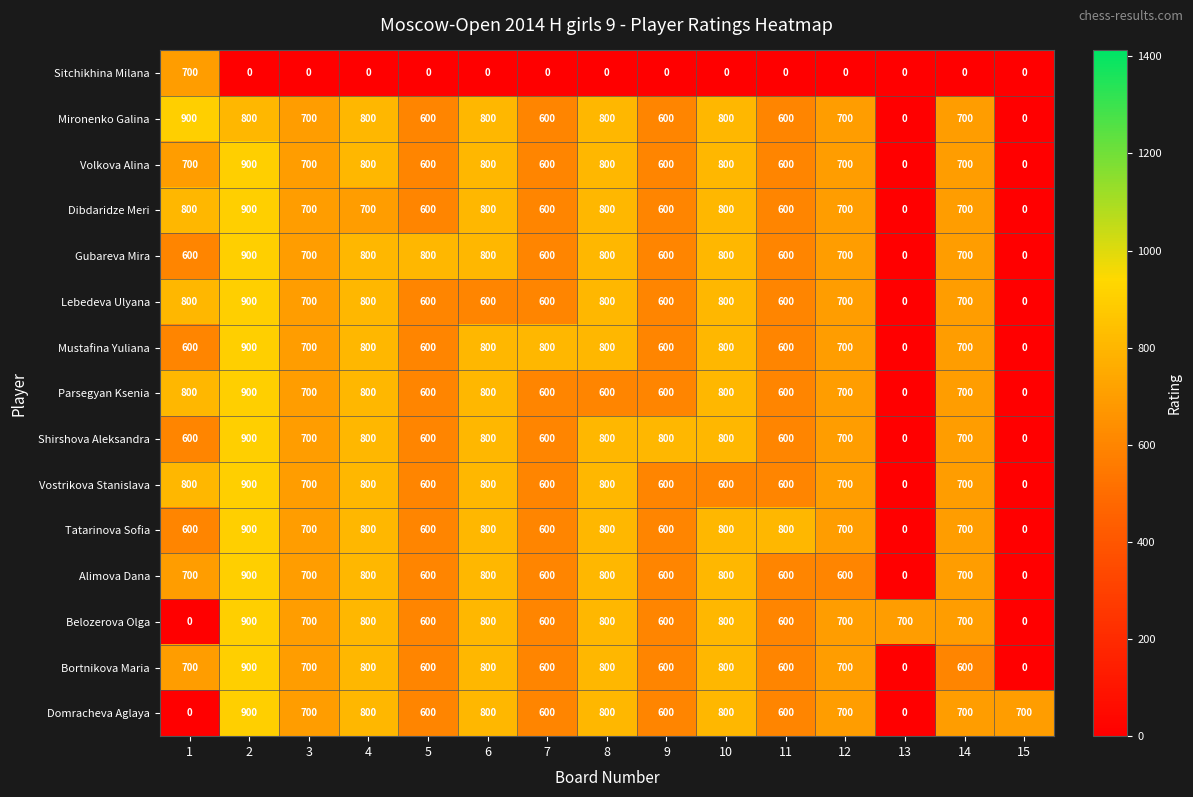

What is the difference between the maximum and minimum values in the Dibdaridze Meri series?

900